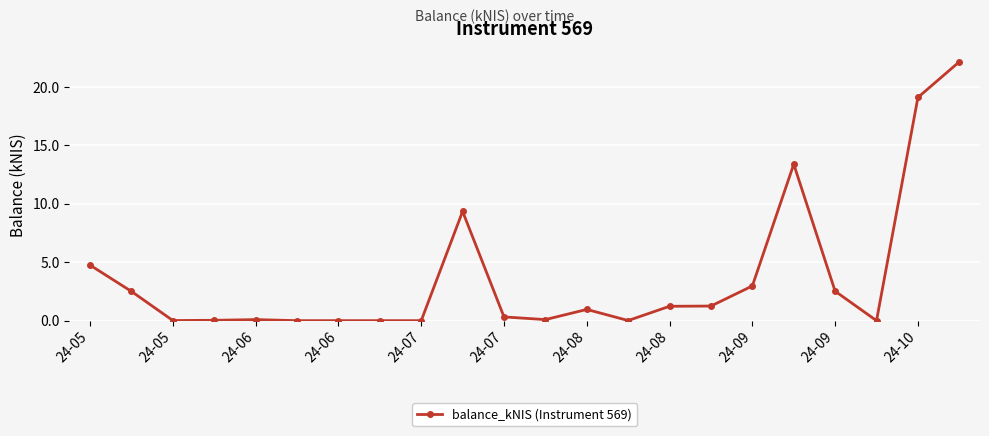

What is the sum of all values?

80.7